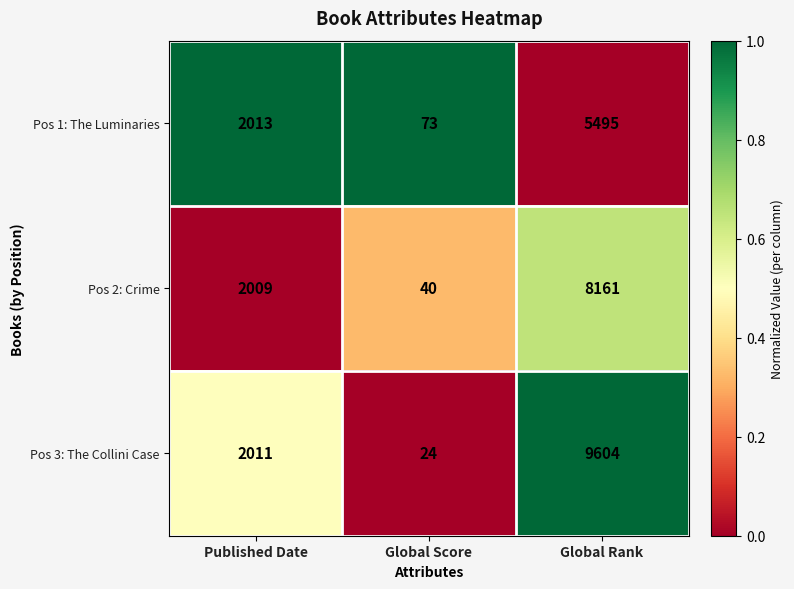

Reading right to left, extract all data points from this chart.

Pos 1: The Luminaries: 5495	73	2013
Pos 2: Crime: 8161	40	2009
Pos 3: The Collini Case: 9604	24	2011